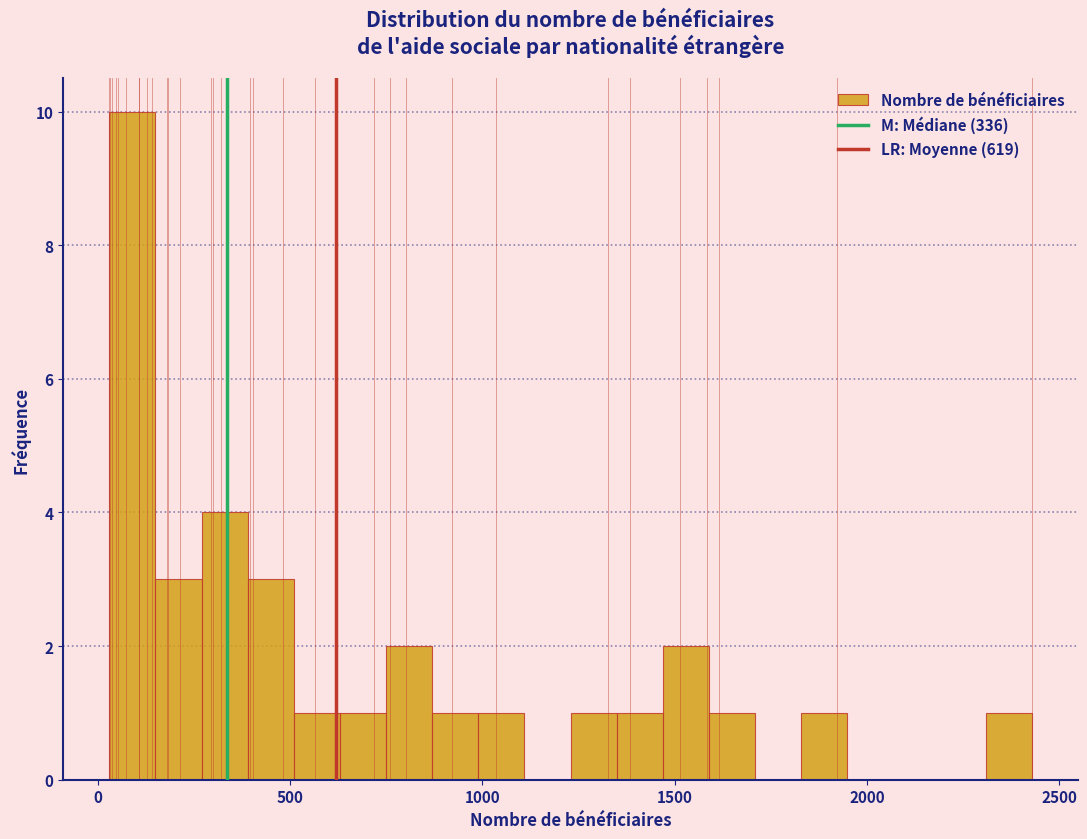

Read against the x-axis, roughly where is the centre of the tallest bar?

100